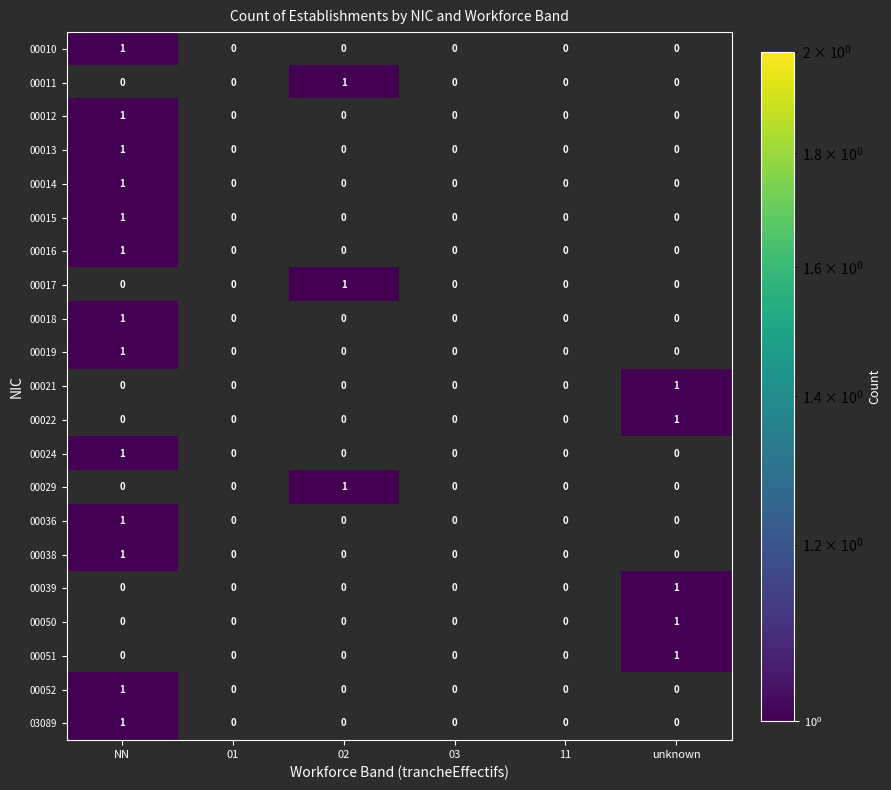

Count the number of categories in the chart.

6